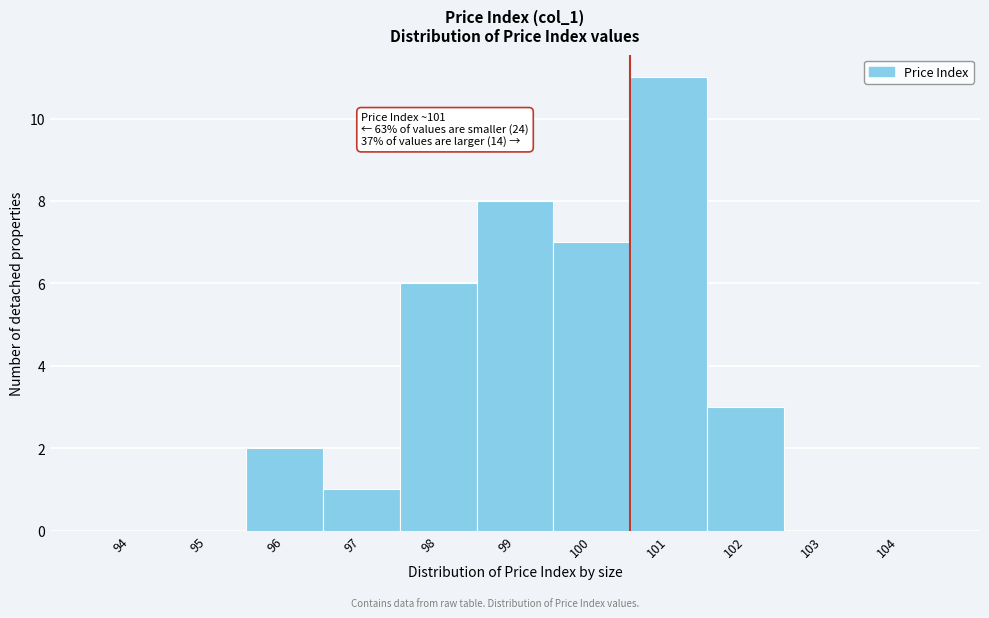

Reading left to right, what are all the values shown in this chart?

94=0	95=0	96=2	97=1	98=6	99=8	100=7	101=11	102=3	103=0	104=0